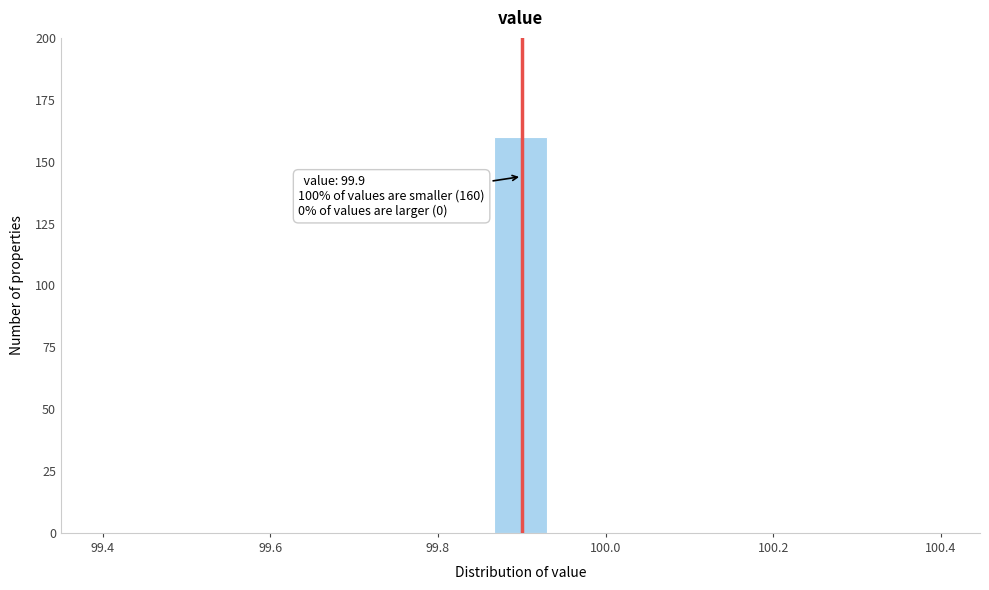

Read against the x-axis, roughly where is the centre of the tallest bar?

99.90